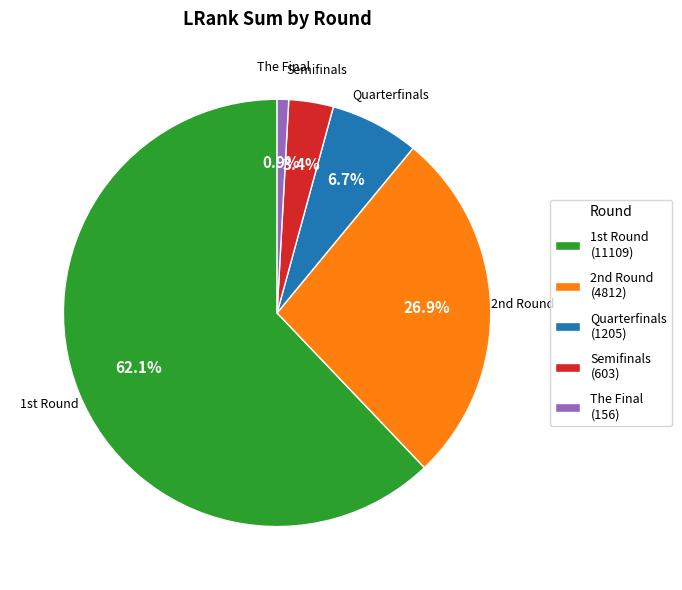

What is the smallest slice in the pie chart?

The Final